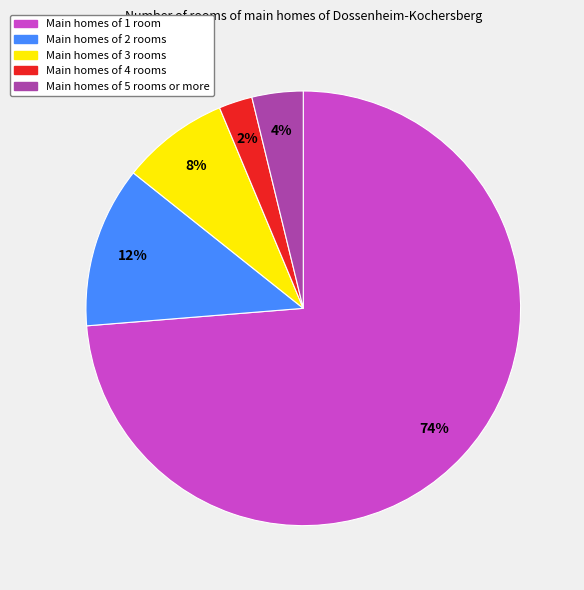

True or false: Main homes of 2 rooms accounts for 7% of the total.

False